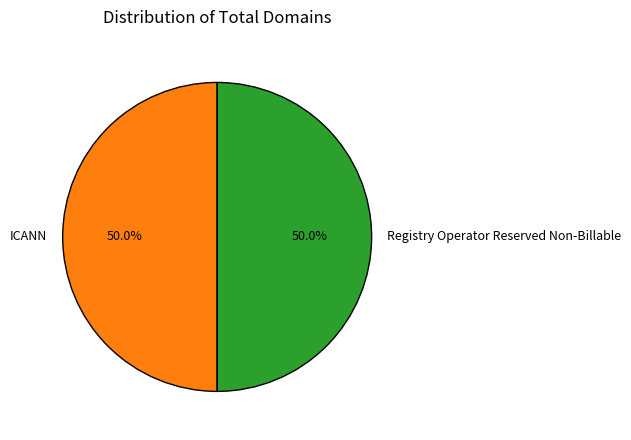

What is the total percentage of ICANN and Registry Operator Reserved Non-Billable?

100.0%